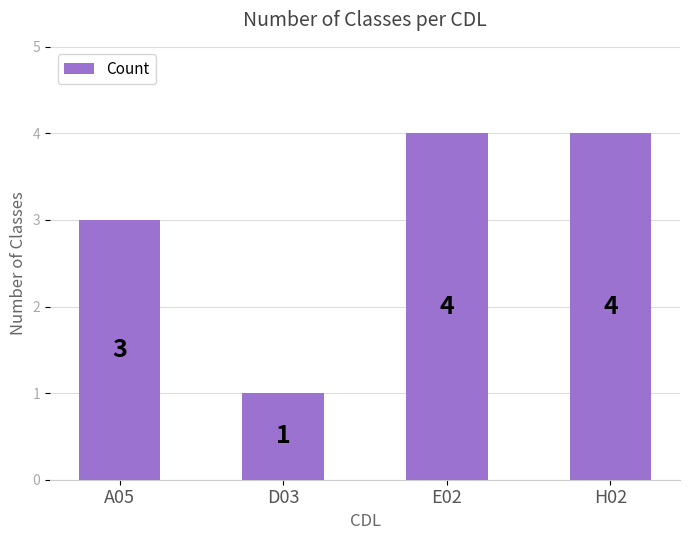

What is the value of the 3rd bar from the left?

4